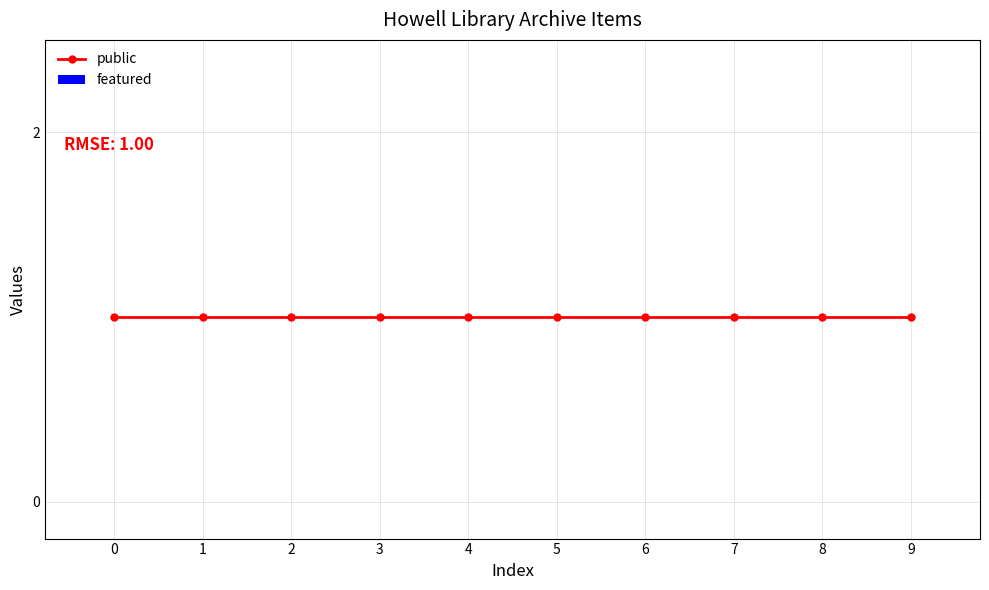

The public series shows 0 at 1. True or false?

False